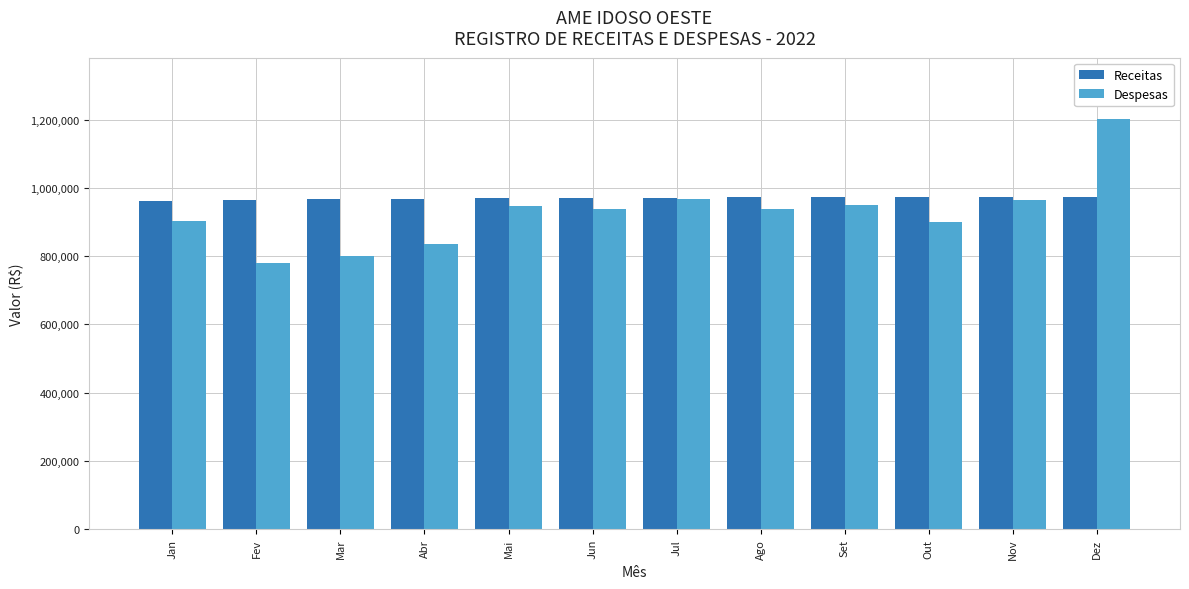

The value of Receitas at Ago is 973927.2. True or false?

True